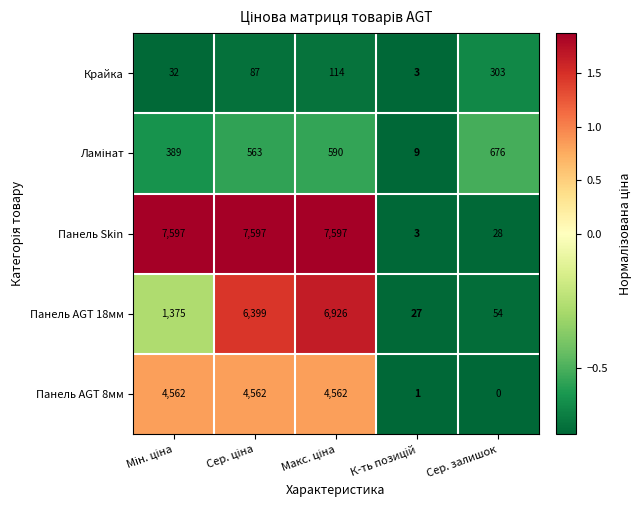

How many distinct data groups are displayed?

5